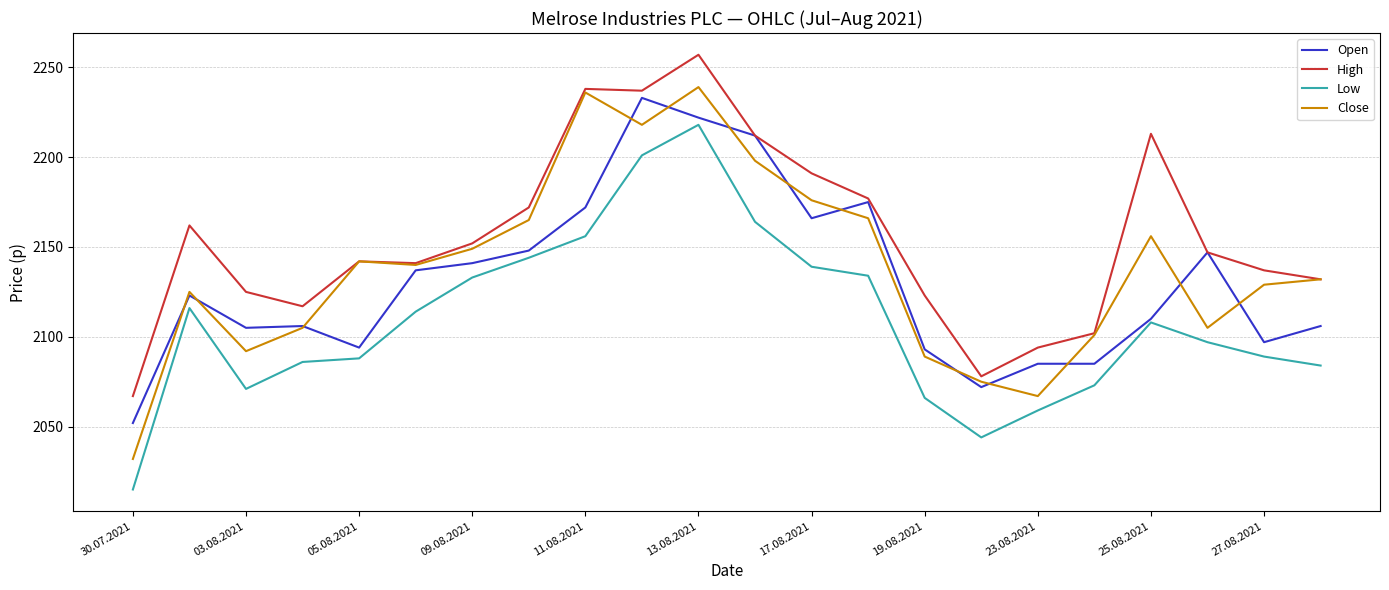

Does the chart display data point markers on the line(s)?

No